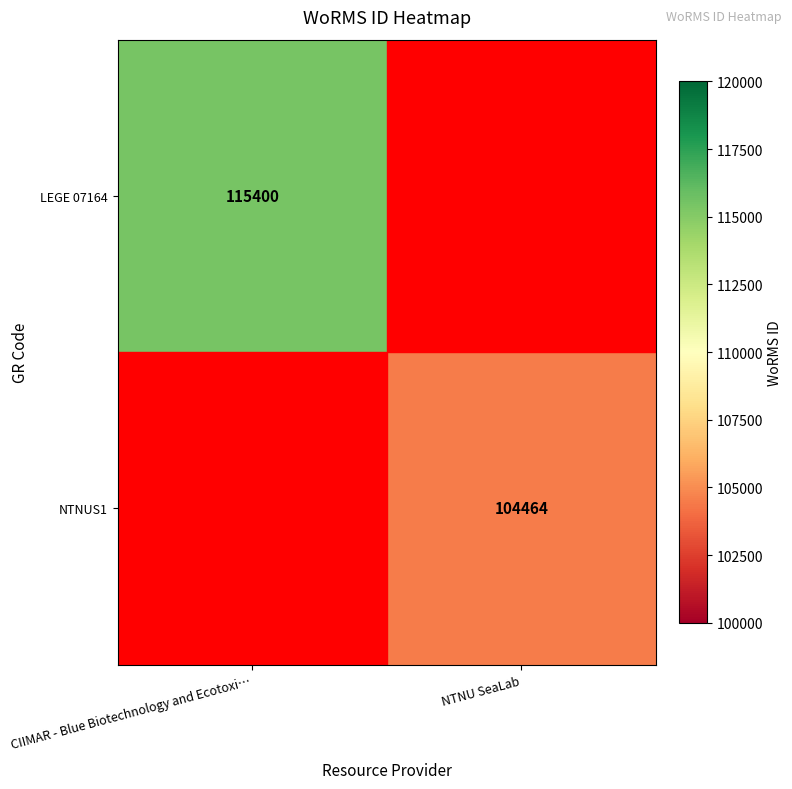

The NTNUS1 series shows 104464 at NTNU SeaLab. True or false?

True